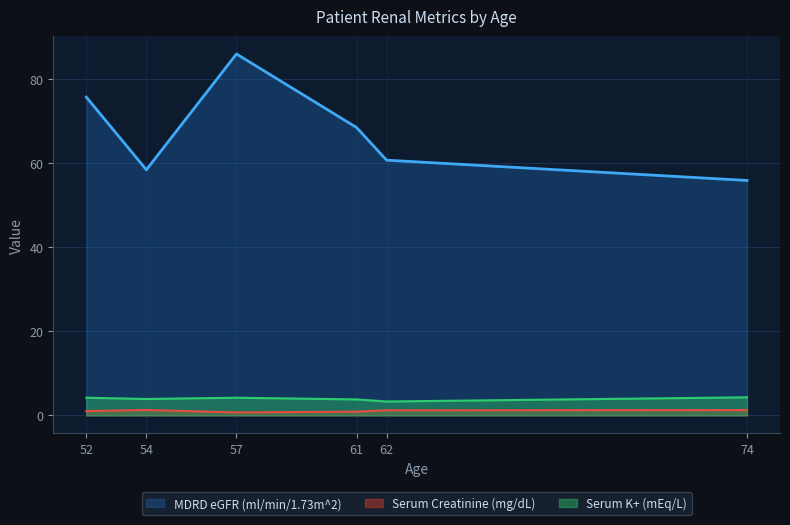

At which label does Serum K+ (mEq/L) reach its peak?

74